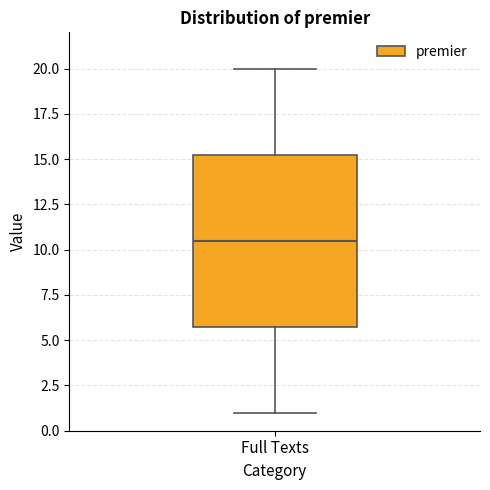

Transcribe this box plot: give where the median line is, the range the box spans, and where the two whiskers end, as read against the y-axis. The values are not printed on the chart, so give them approximately, as read against the axis.

median 10.5, box 6.0 to 15.5, whiskers 1.0 to 20.0